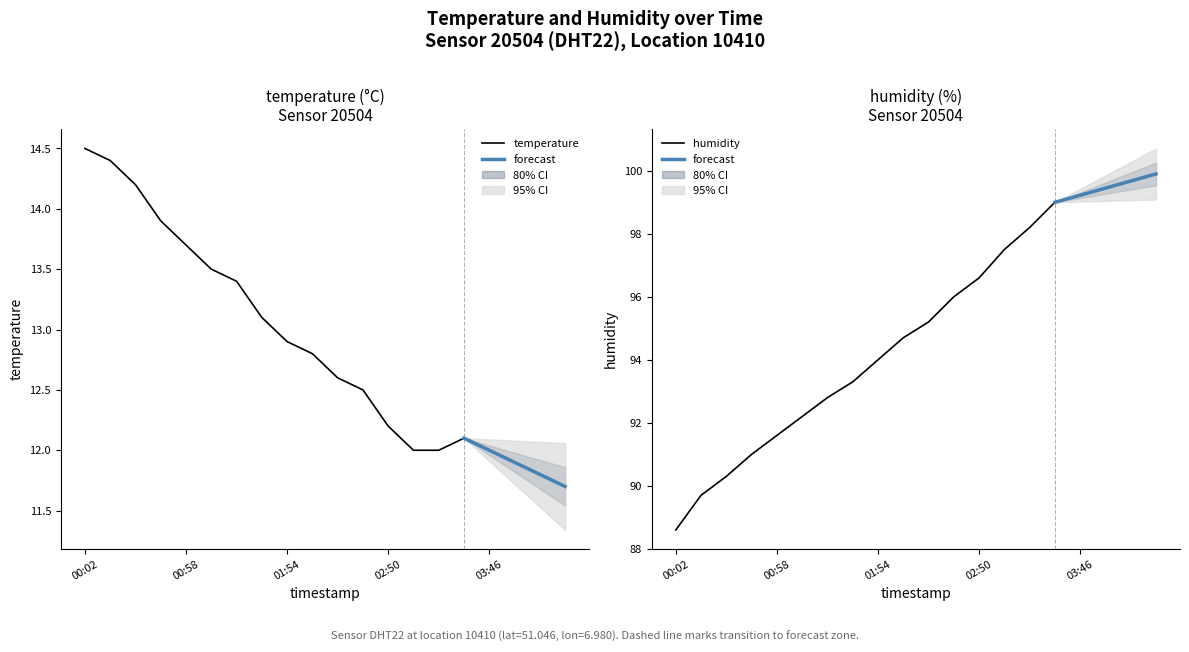

What is the smallest value displayed?

11.7